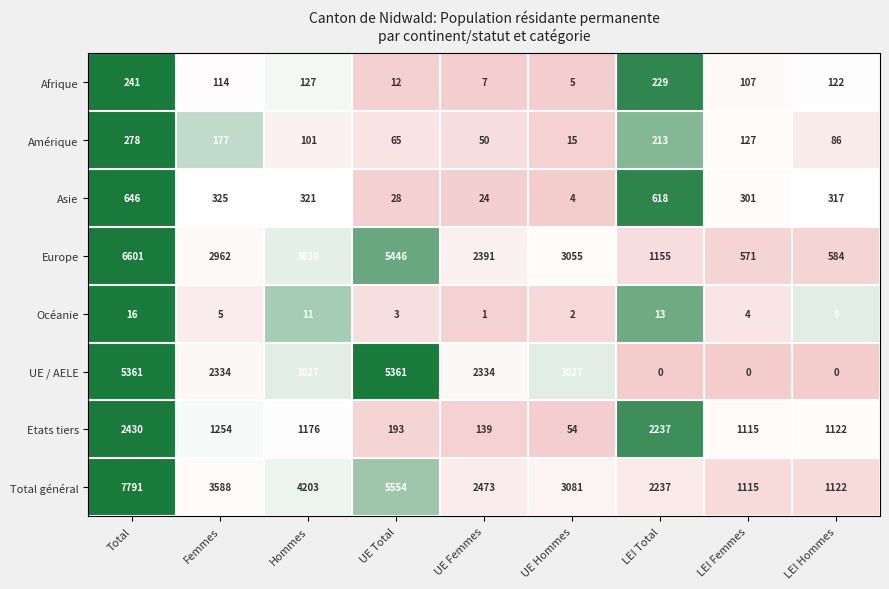

What is the lowest value of the Amérique series?

15